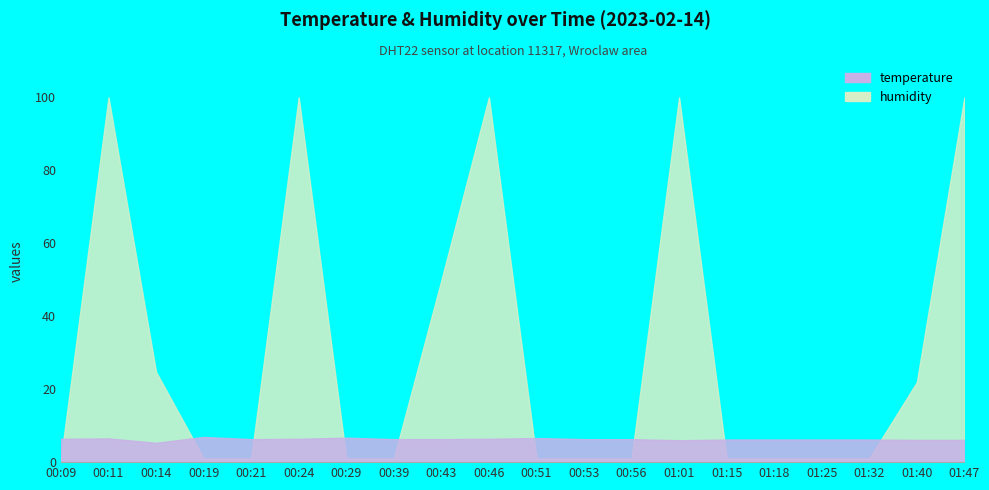

How many data points in temperature are less than 6?

1